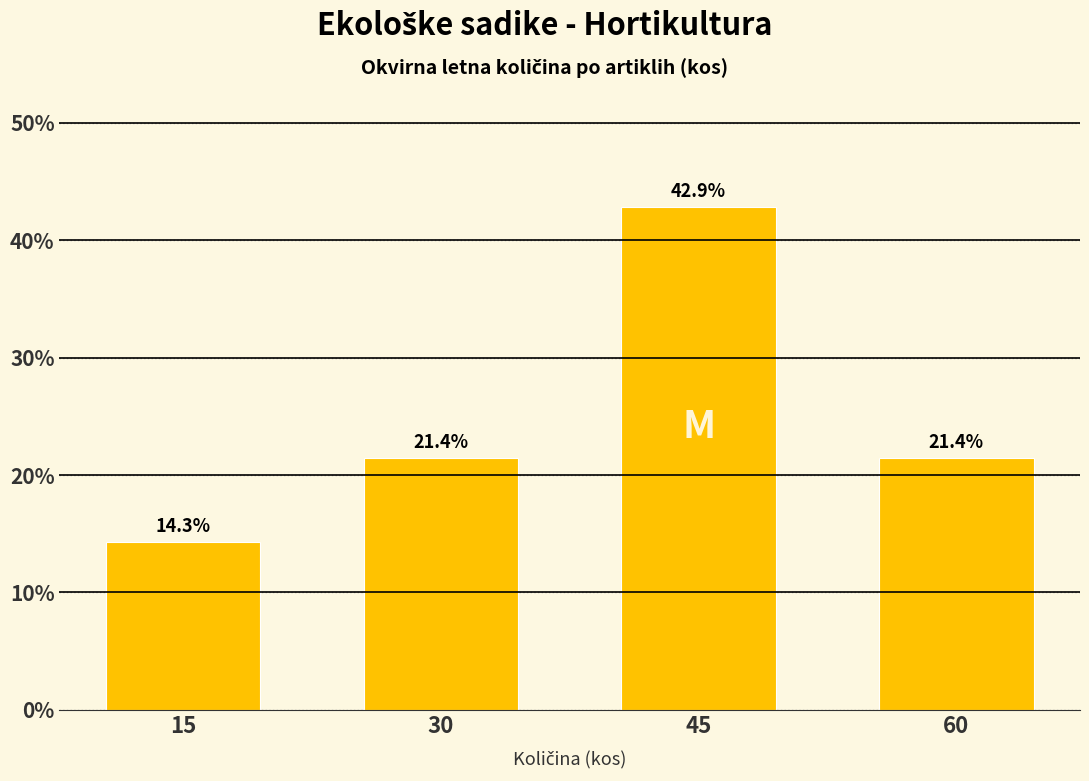

Reading right to left, extract all data points from this chart.

21.4	42.9	21.4	14.3